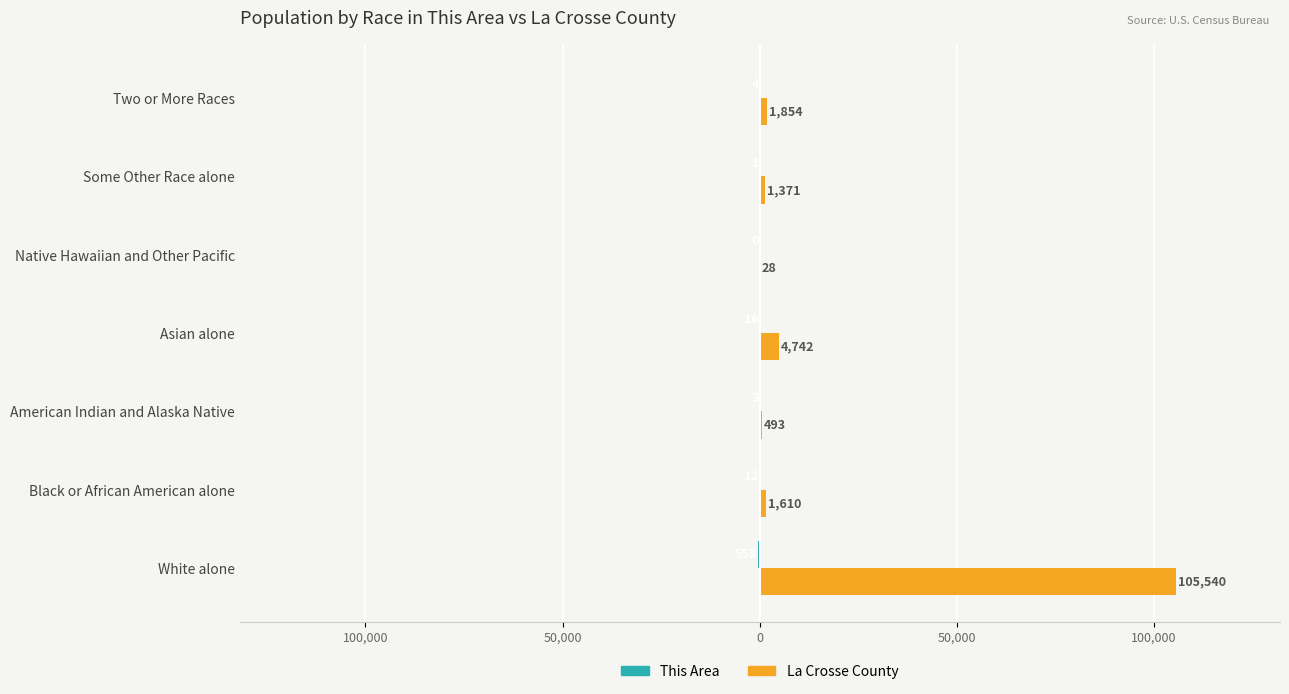

Count the number of data series in this chart.

2